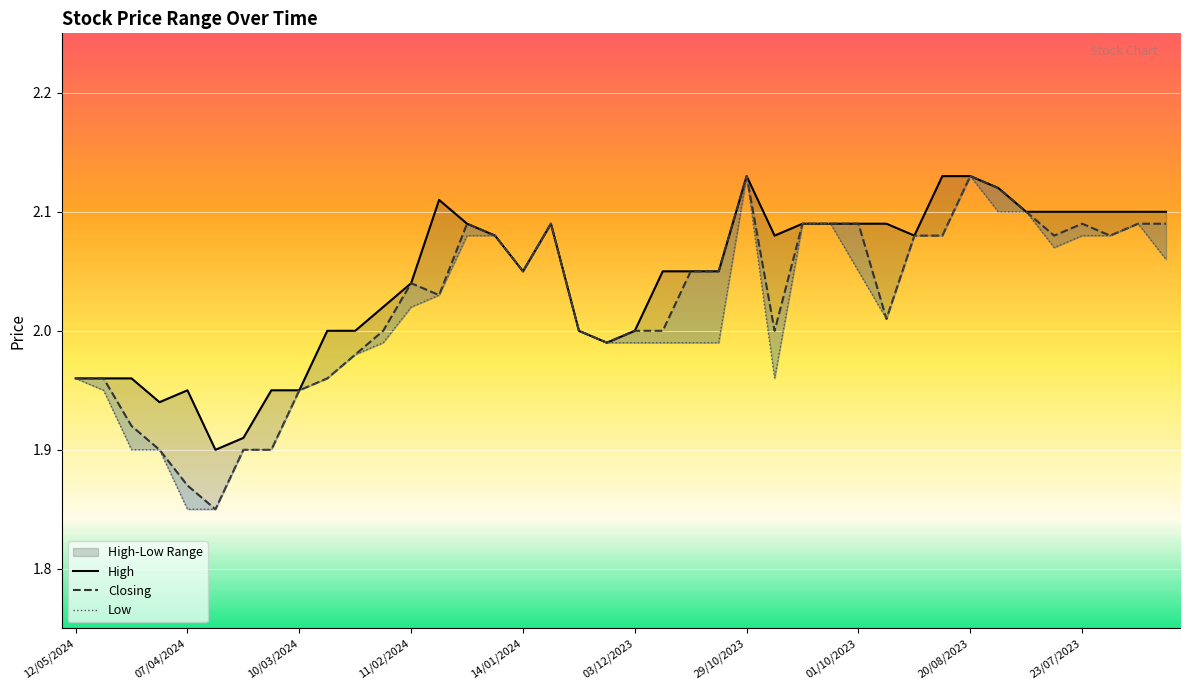

What is the sum of all High values?

81.7